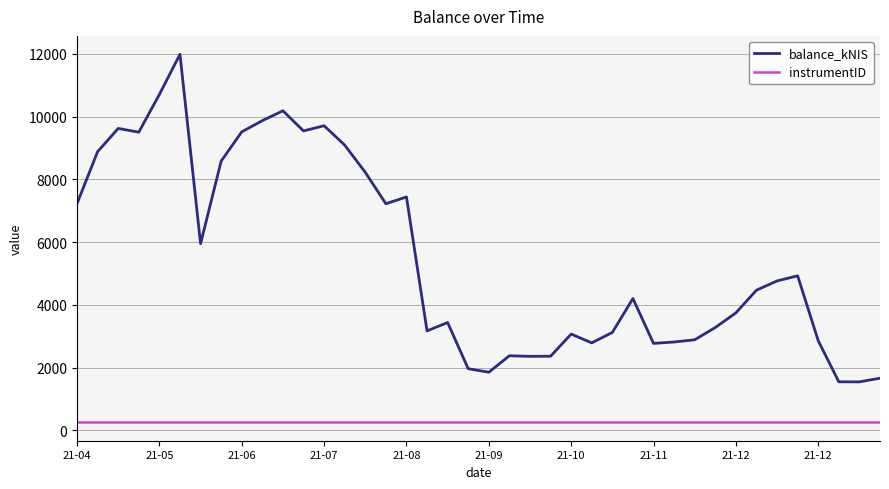

How many lines are shown in the chart?

2